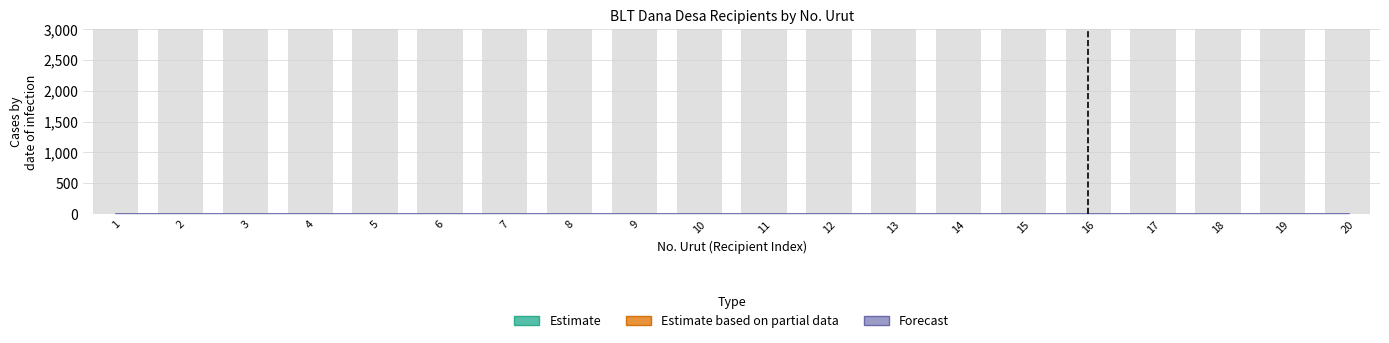

At which category is the sum across all series the highest?

5